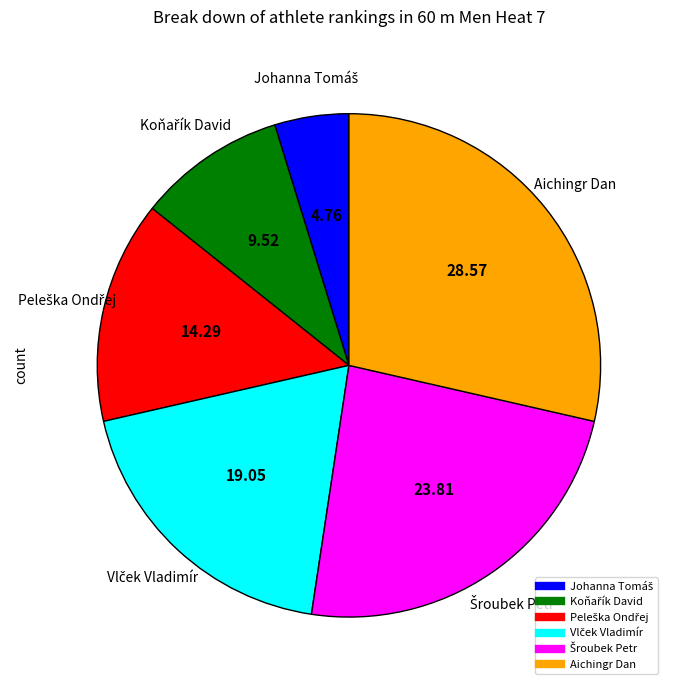

Is there any slice that represents more than half of the pie?

No